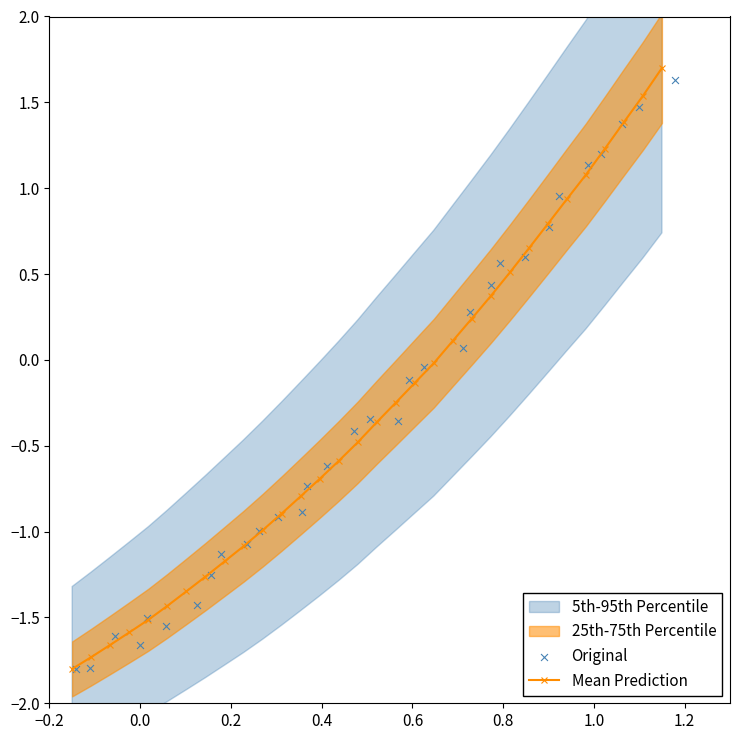

What is the maximum value for Mean Prediction?

1.7